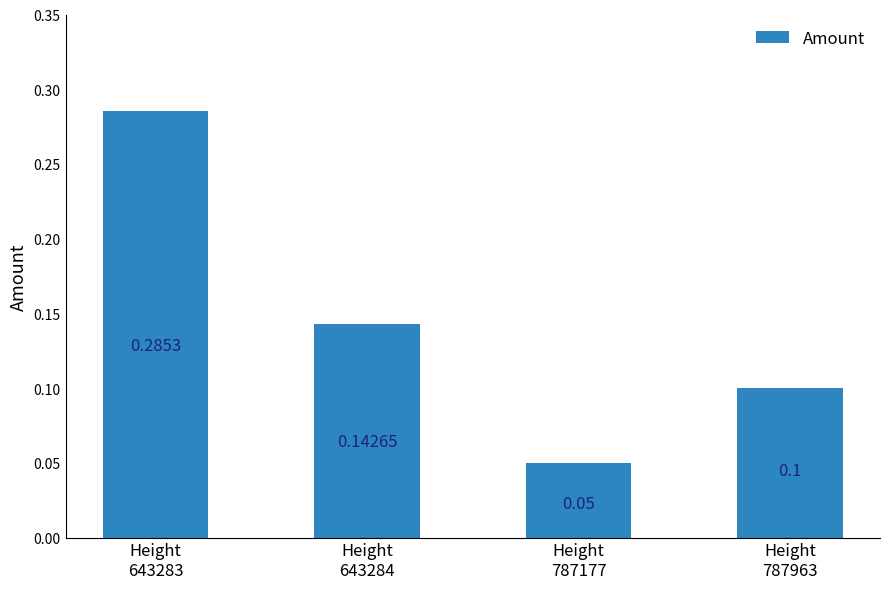

Is it true that the value at Height
787963 is 0.2?

False